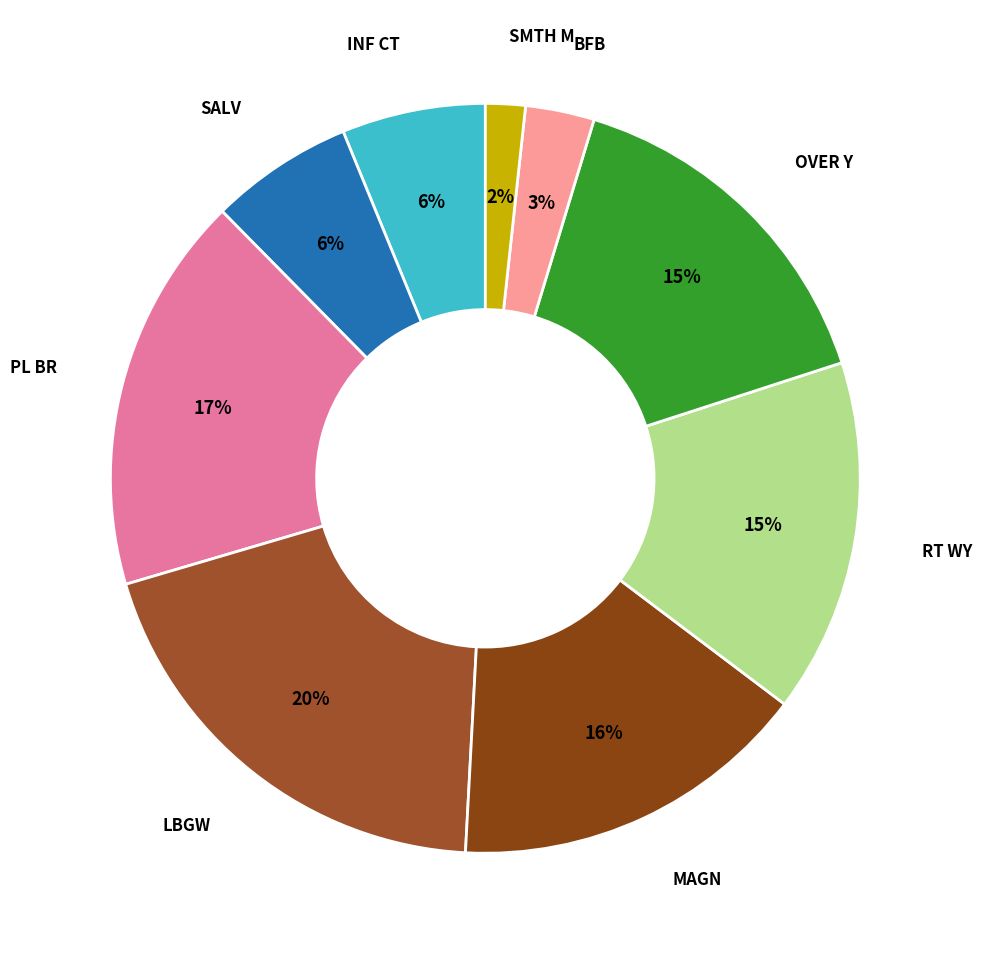

Which category has the biggest portion of the pie?

Last Boy and Girl in the World